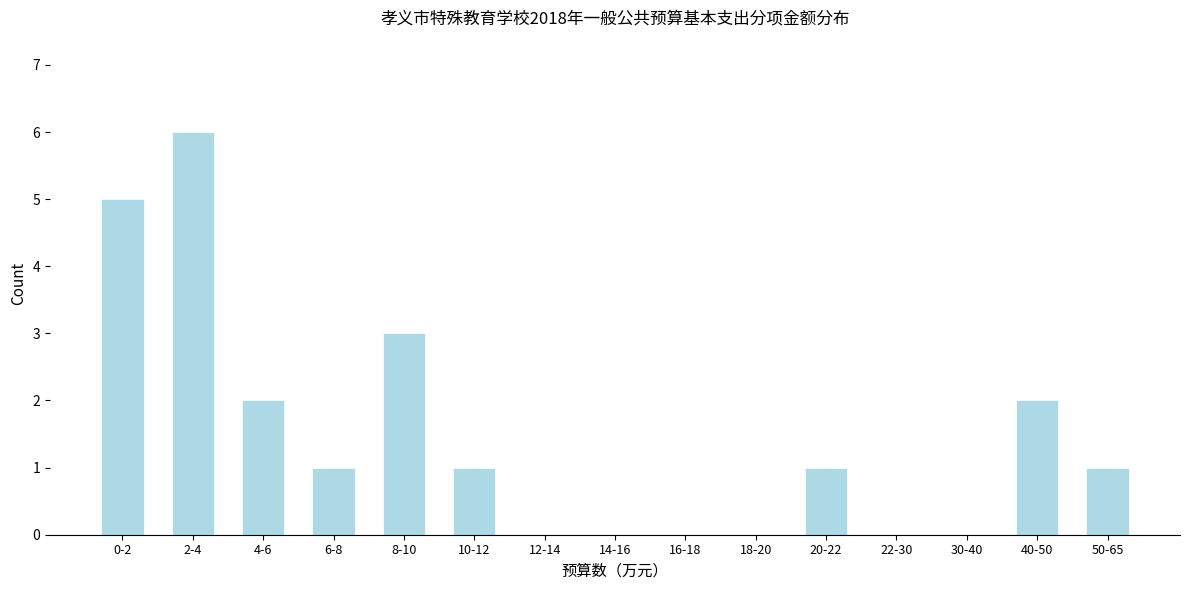

Reading left to right, what are all the values shown in this chart?

0-2=5	2-4=6	4-6=2	6-8=1	8-10=3	10-12=1	12-14=0	14-16=0	16-18=0	18-20=0	20-22=1	22-30=0	30-40=0	40-50=2	50-65=1